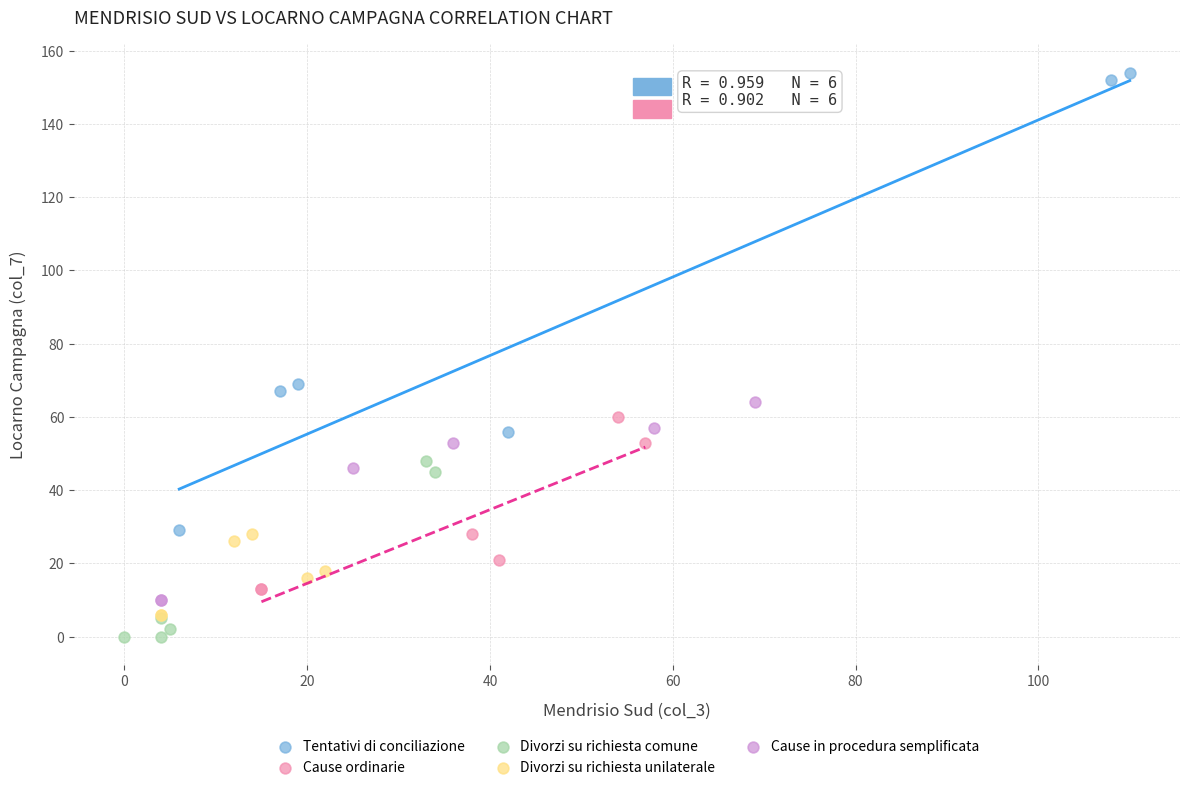

Which series has the largest Y range (max minus min)?

Tentativi di conciliazione